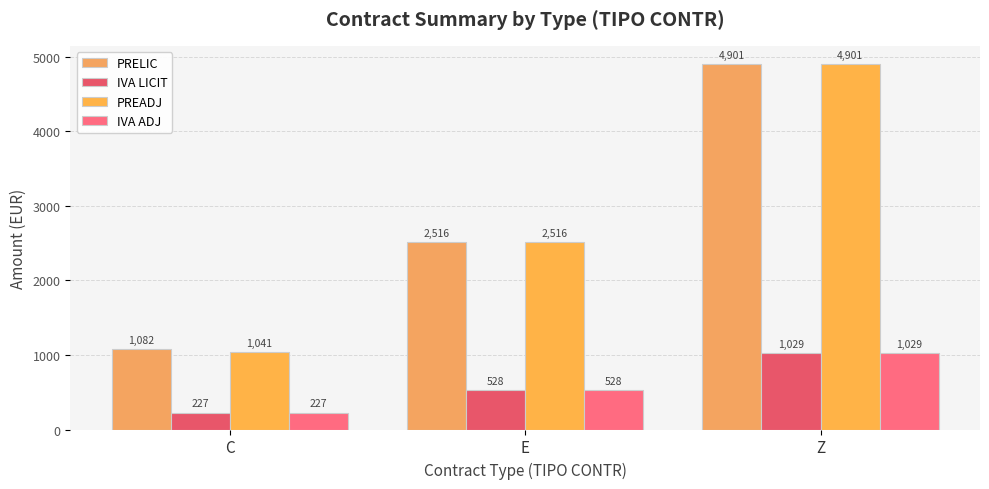

How many bars are there in each group?

4